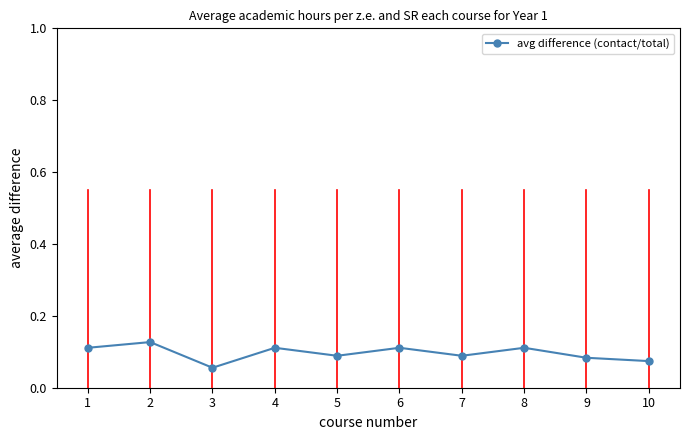

How many values are between 0 and 1?

10